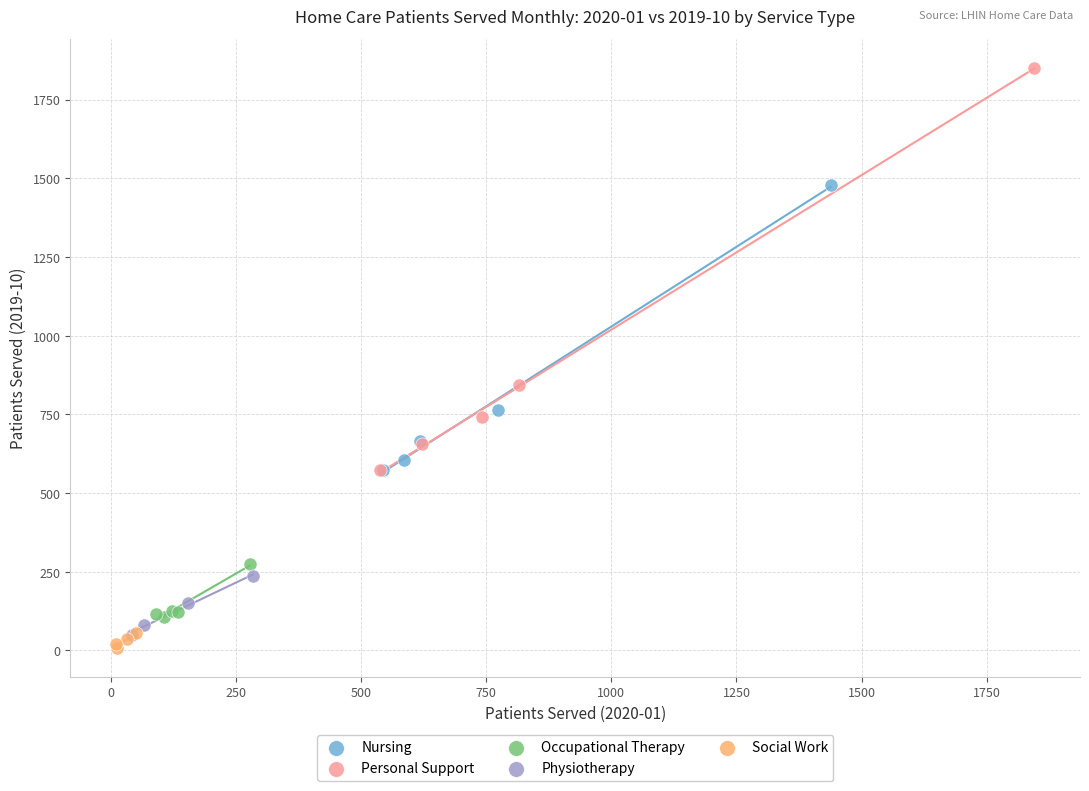

What are all the series names shown in the legend?

Nursing, Personal Support, Occupational Therapy, Physiotherapy, Social Work